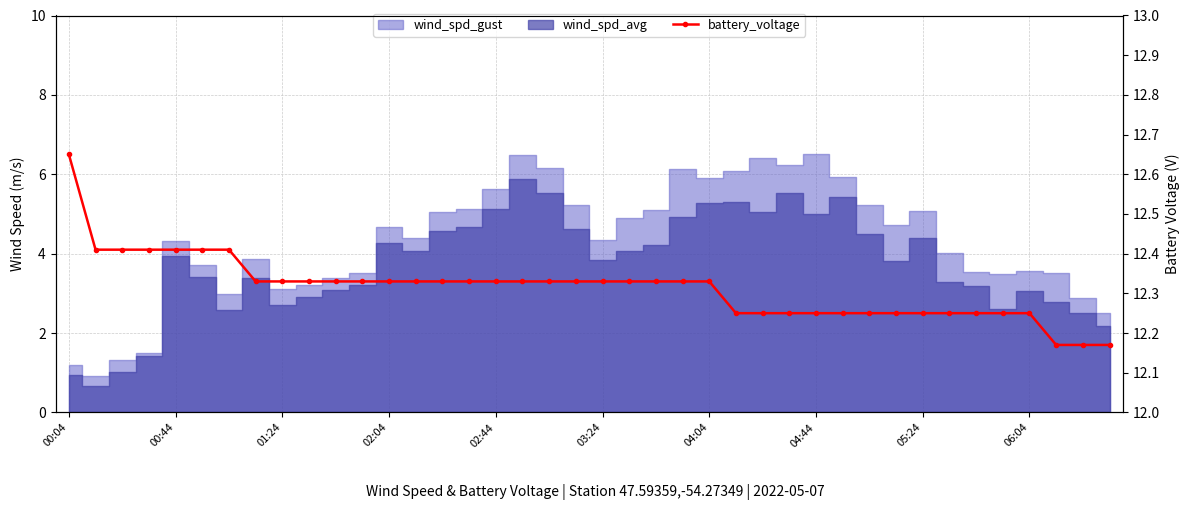

What is the change in value from 04:04 to 04:44?

-0.1